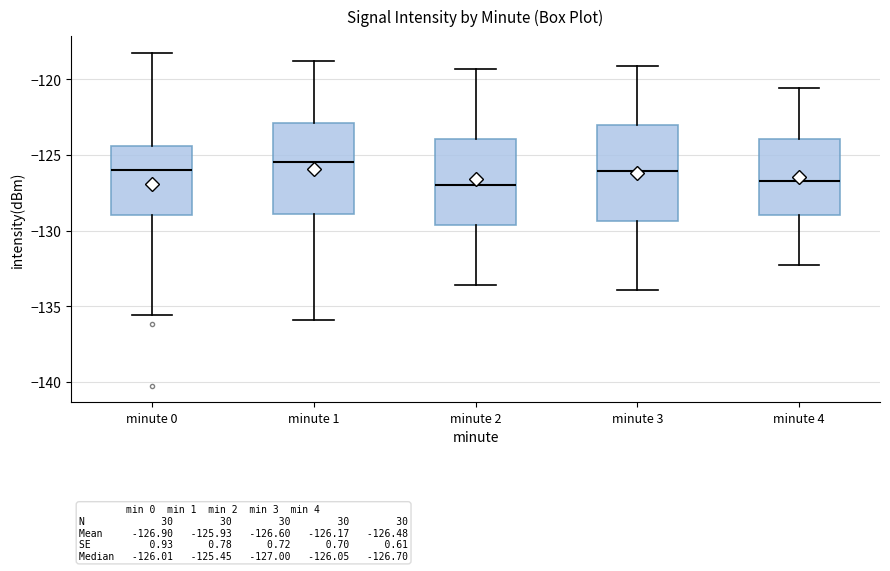

Which box has the highest median line?

minute 1